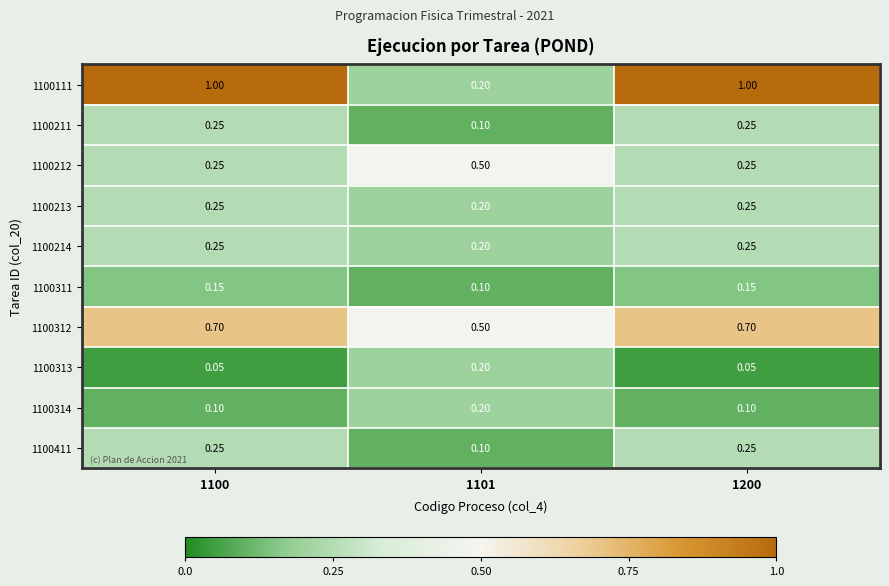

Is the value of 1100311 at 1101 greater than the value of 1100213 at 1200?

No